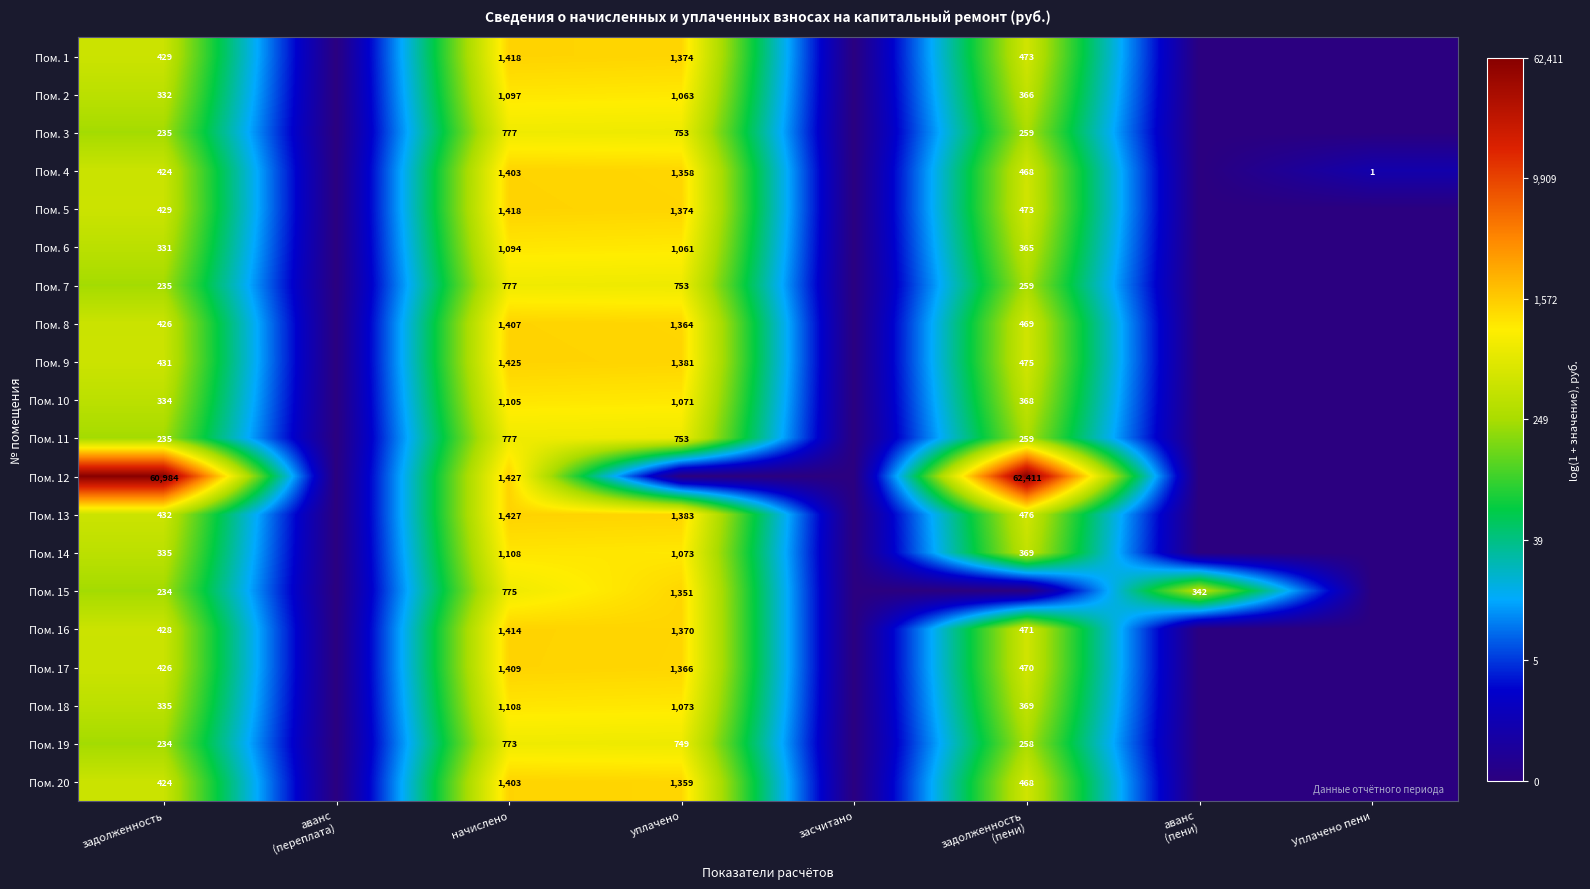

The value of Пом. 14 at уплачено is 1411. True or false?

False